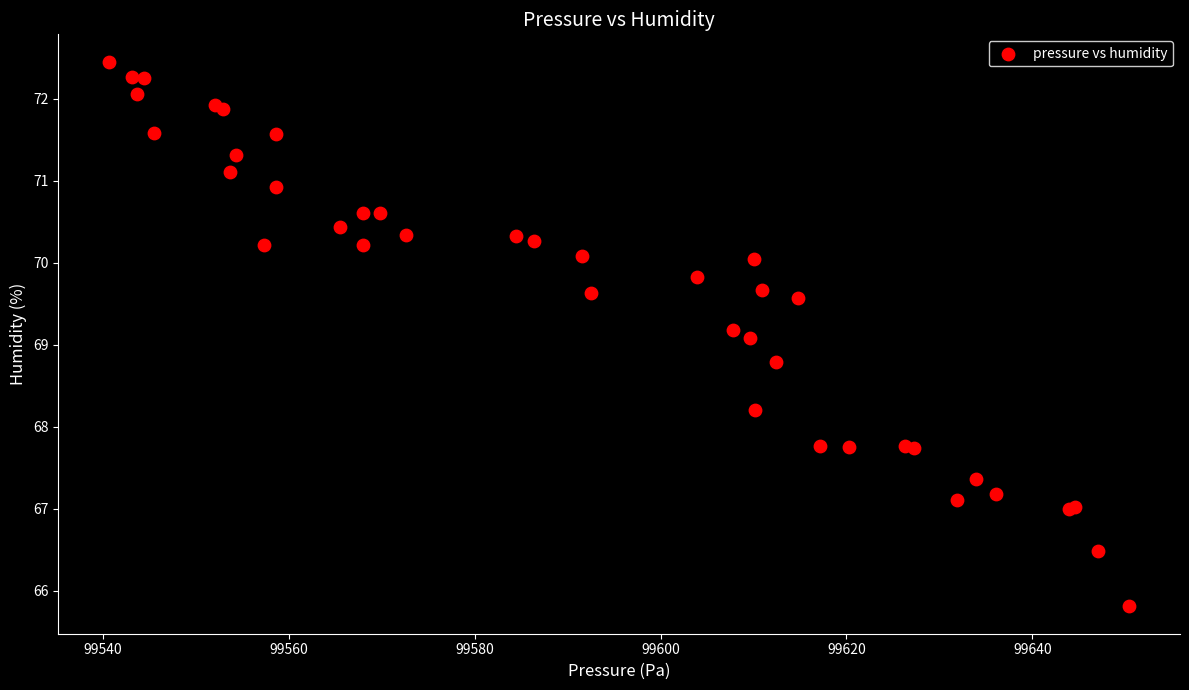

What Y value in the scatter plot is closest to 69?

69.1